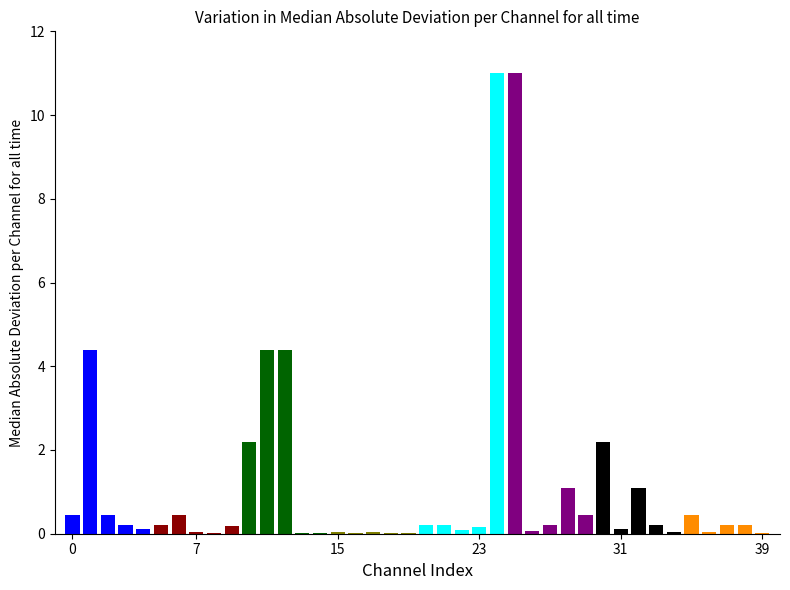

What is the sum of all values?

46.8